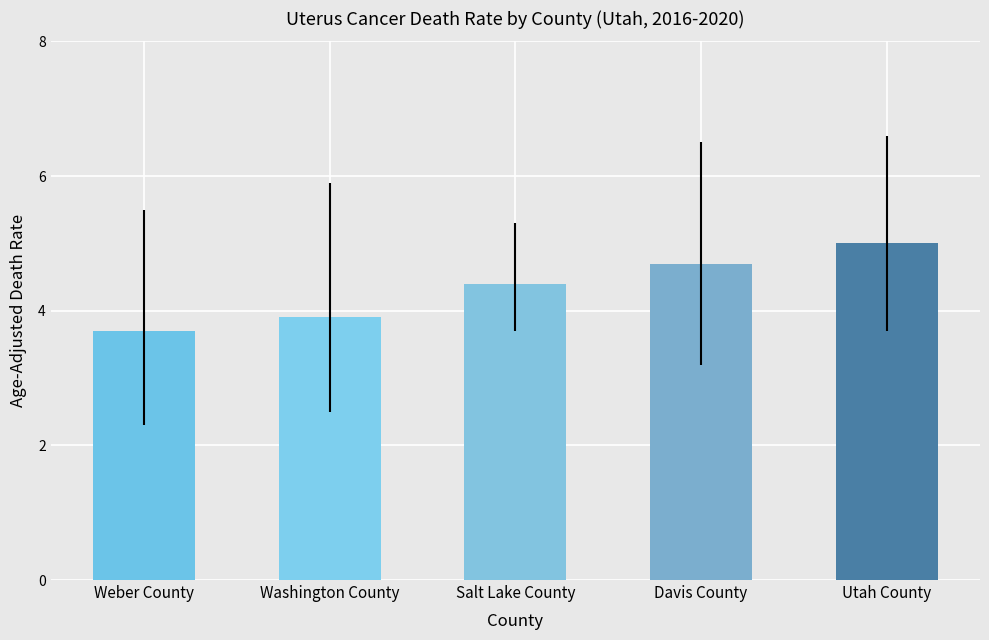

List the labels in order of value, smallest first.

Weber County, Washington County, Salt Lake County, Davis County, Utah County